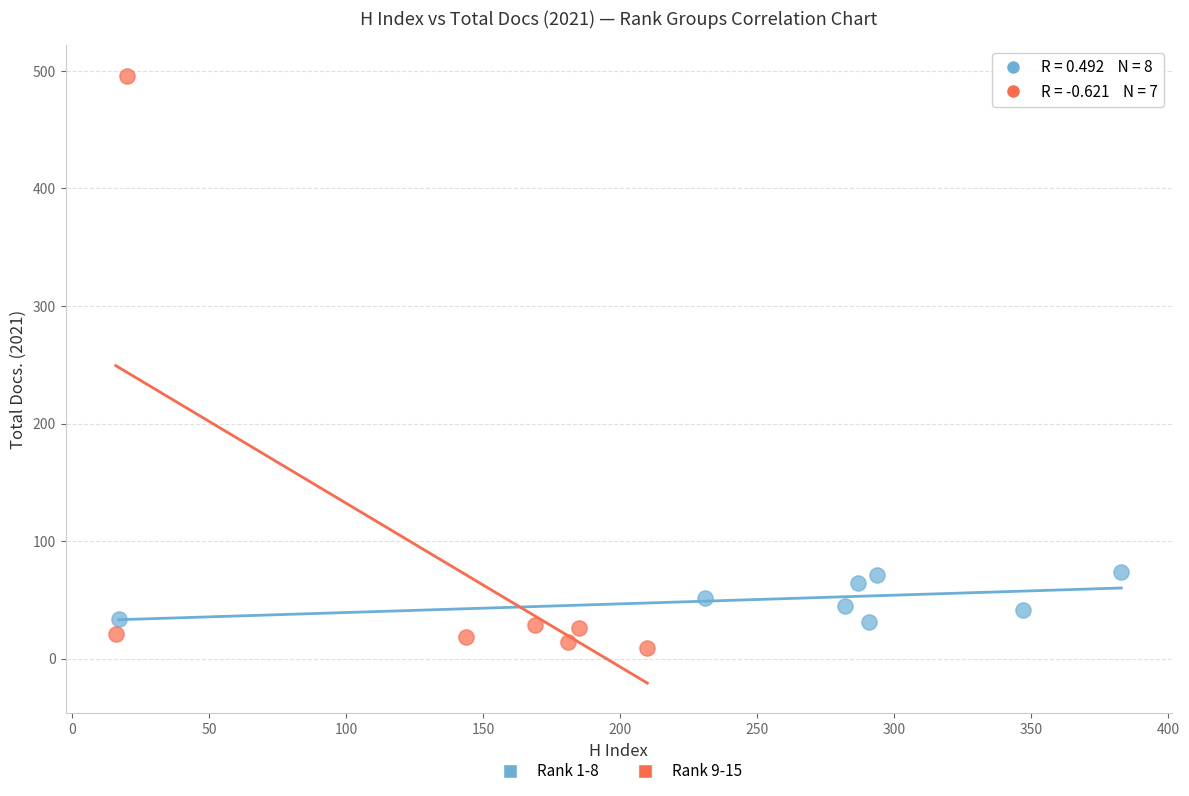

Which series contains the highest Y value?

Rank 9-15